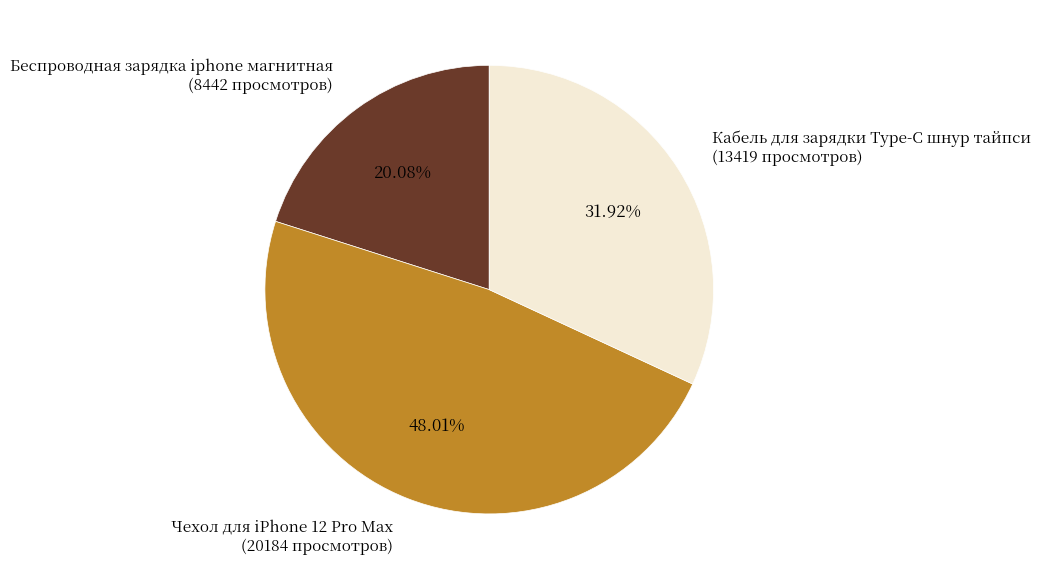

Is it true that Чехол для iPhone 12 Pro Max is 37% of the pie?

False